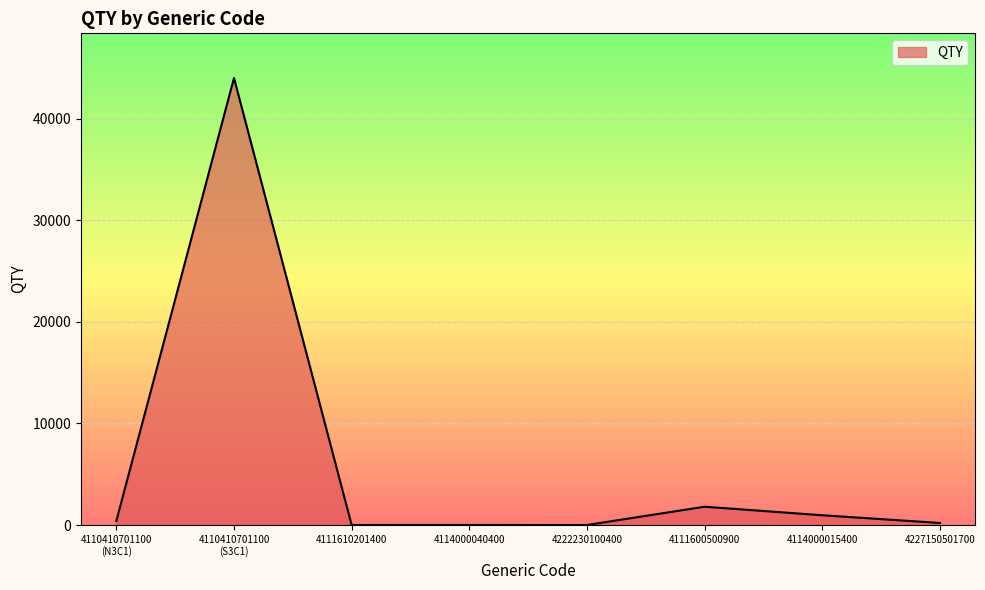

What is the smallest value displayed?

1